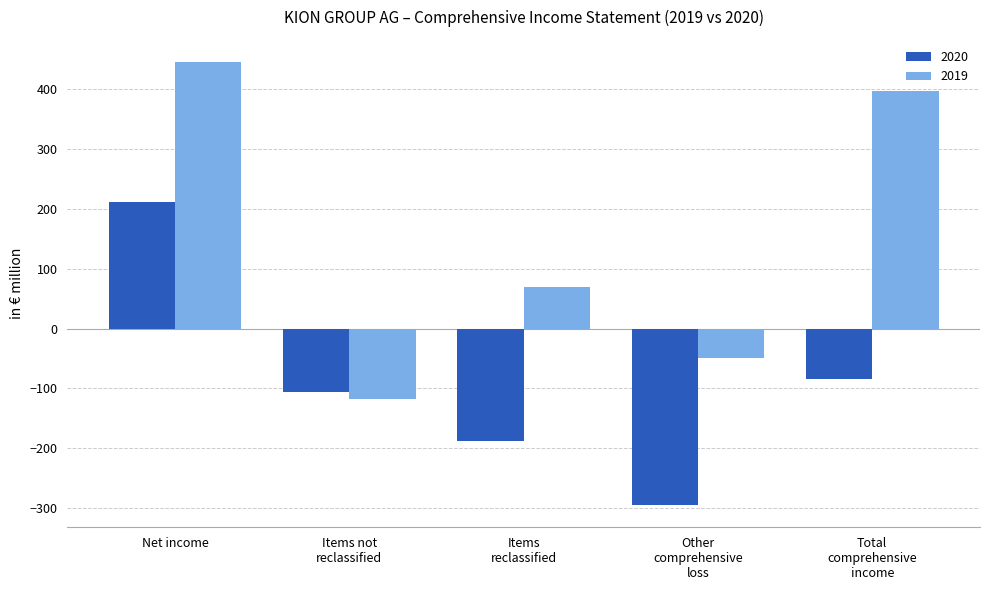

What are all the series names shown in the legend?

2020, 2019